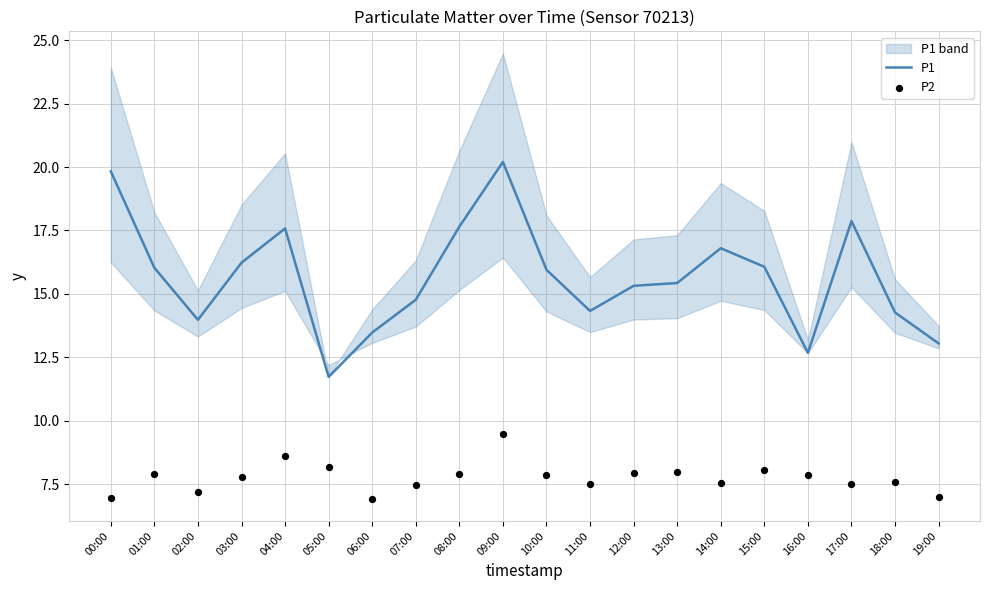

At which category is the sum across all series the highest?

09:00